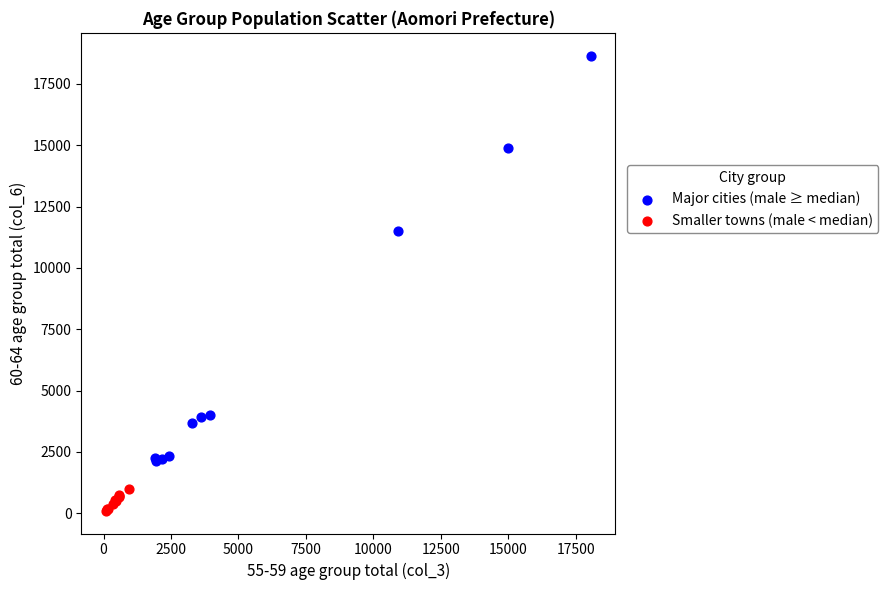

Which series contains the highest Y value?

Major cities (male ≥ median)